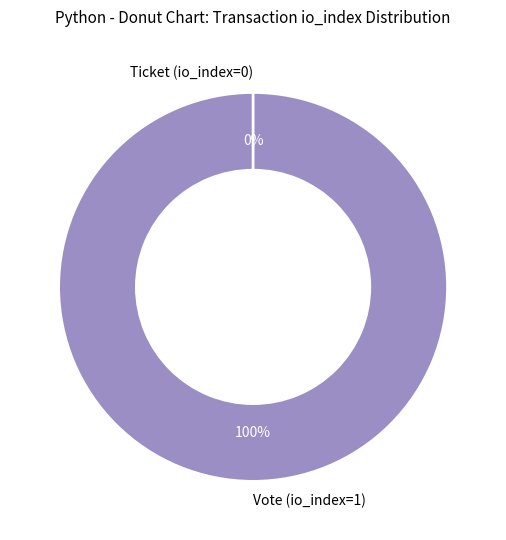

What is the change in value from Vote (io_index=1) to Ticket (io_index=0)?

-1